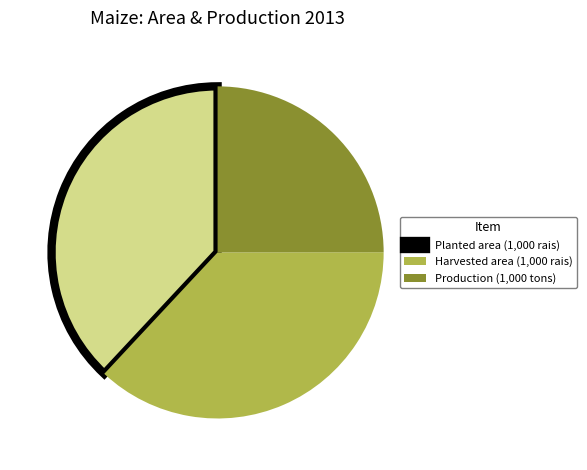

Which has a higher value, Harvested area or Planted area?

Planted area